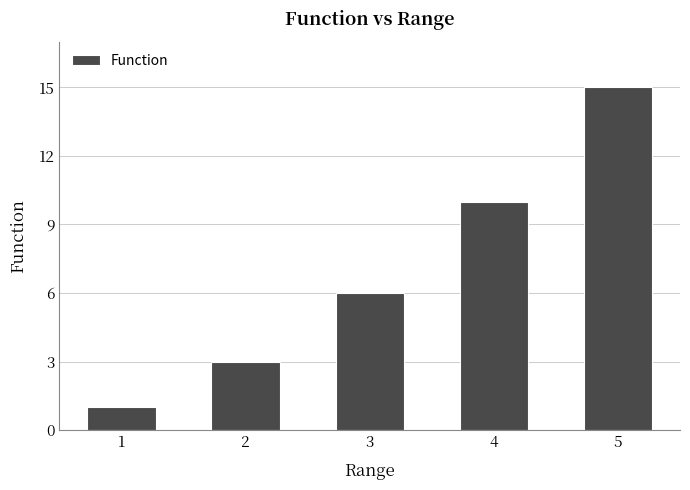

Is it true that the value at 2 is 3?

True